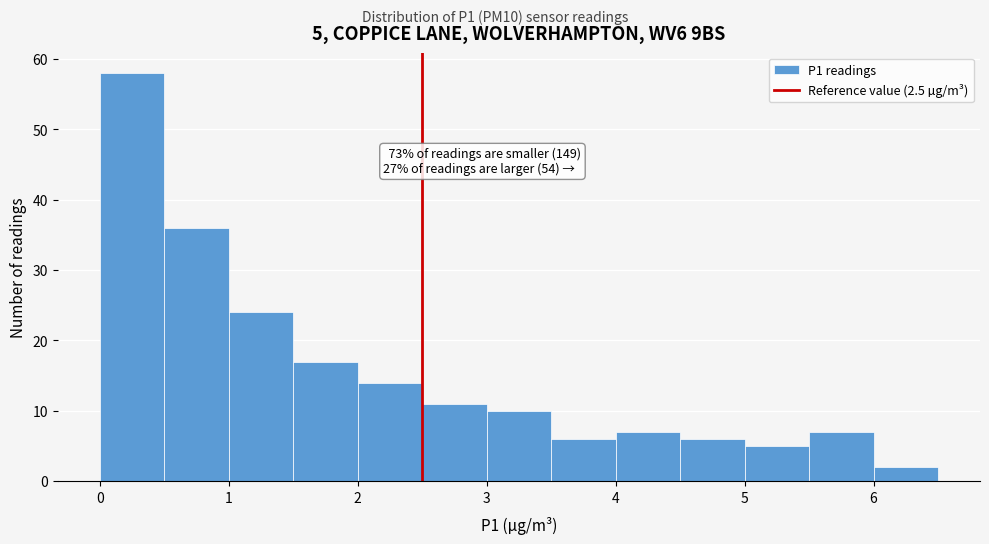

Over which range of the x-axis is the bar tallest?

0.0 to 0.5